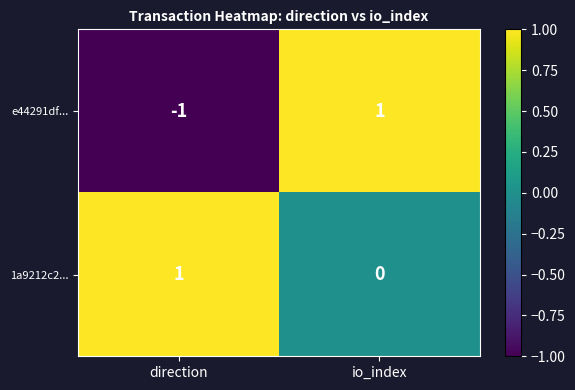

At direction, list the series in order from smallest to largest.

e44291df..., 1a9212c2...